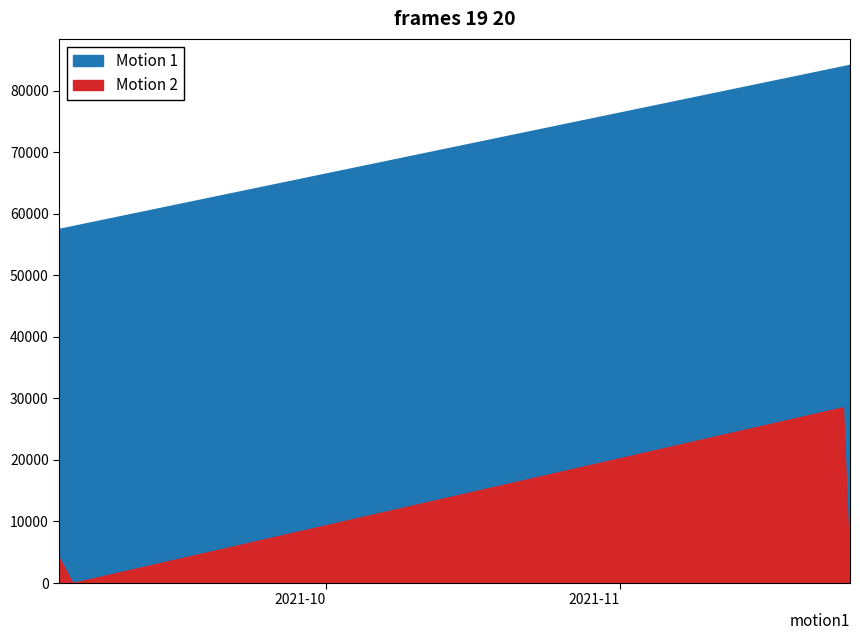

List the series in order of their peak value, highest first.

Motion 1, Motion 2